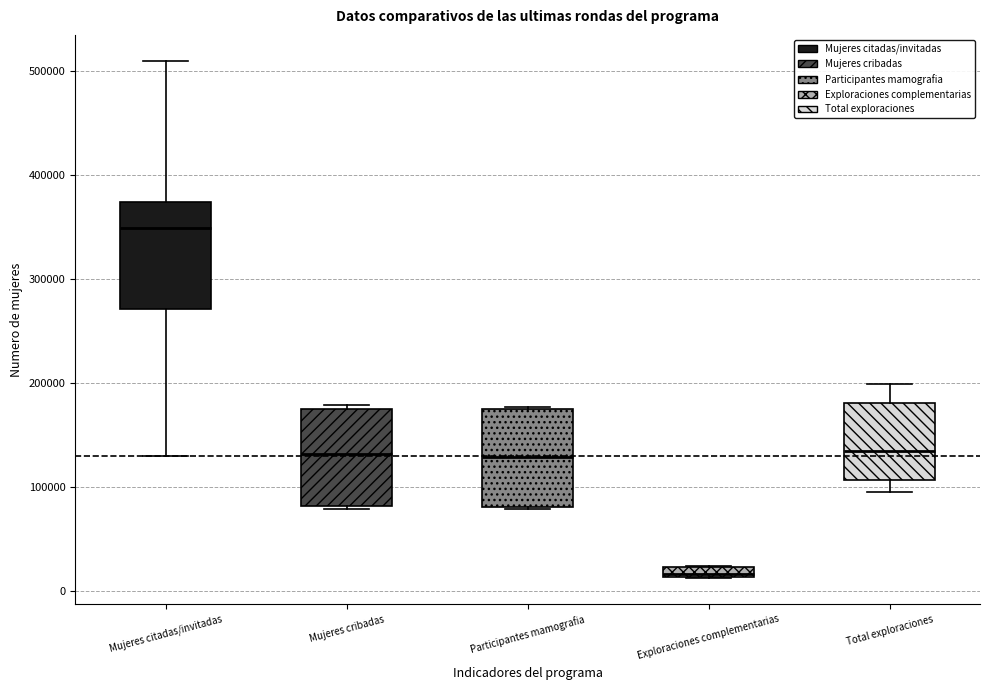

Which box's median line is the highest?

Mujeres citadas/invitadas